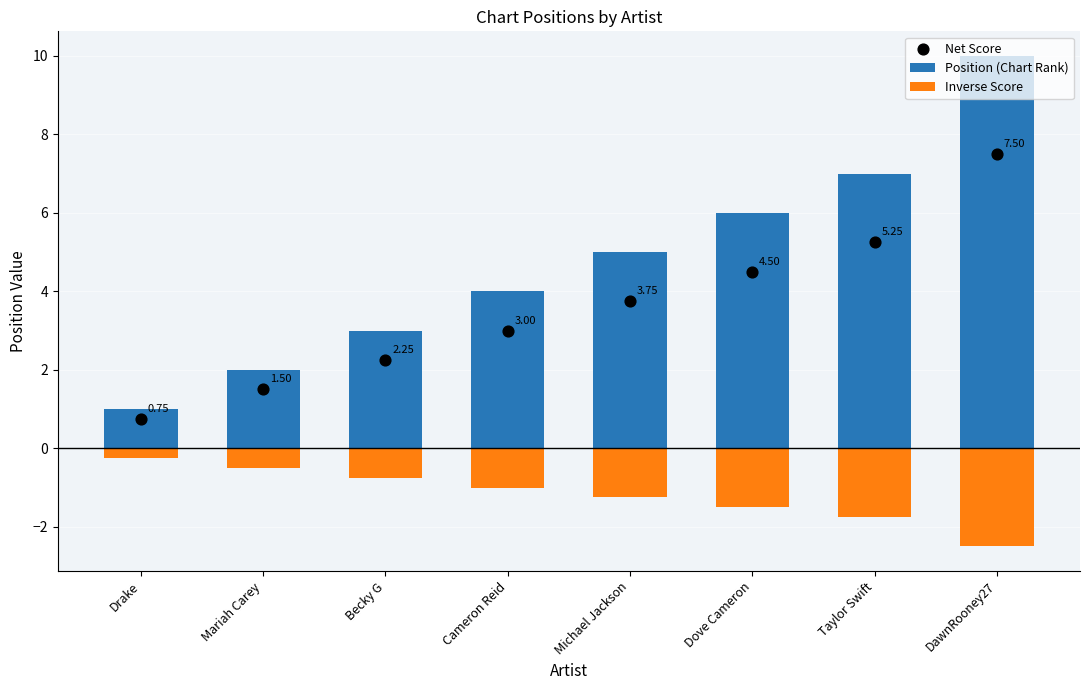

Is the value of Position (Chart Rank) at Drake greater than the value of Inverse Score at Mariah Carey?

Yes